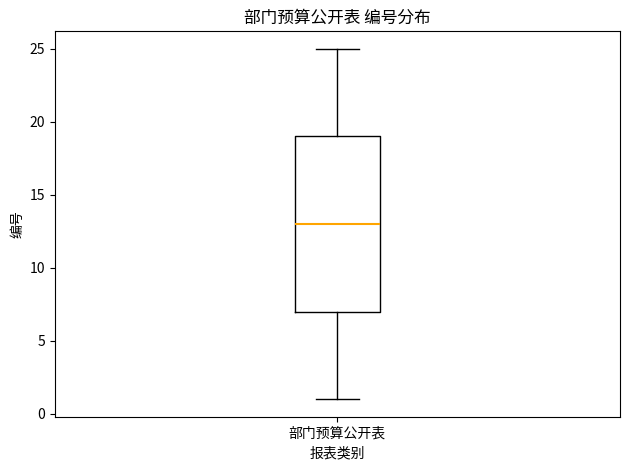

Read this box plot against the y-axis: the position of the median line, the range covered by the box, and the ends of both whiskers. The values are not printed on the chart, so give them approximately, as read against the axis.

median 13, box 7 to 19, whiskers 1 to 25